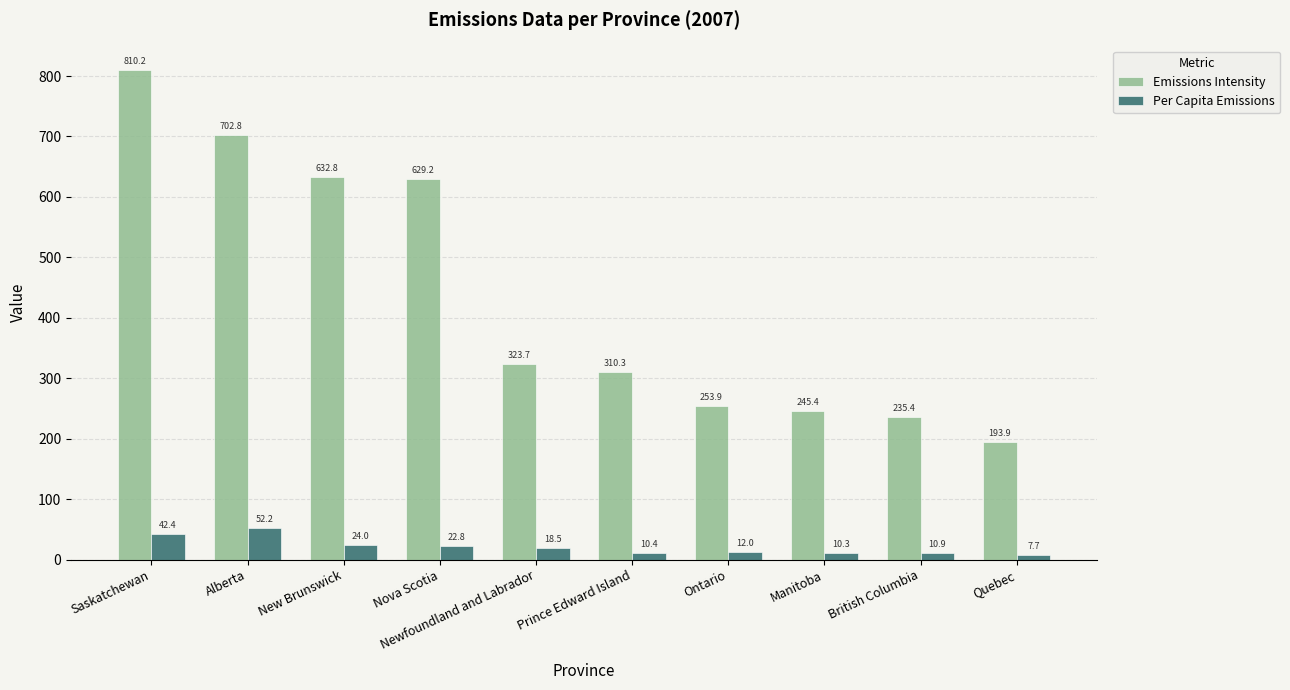

At which label does Per Capita Emissions reach its minimum?

Quebec